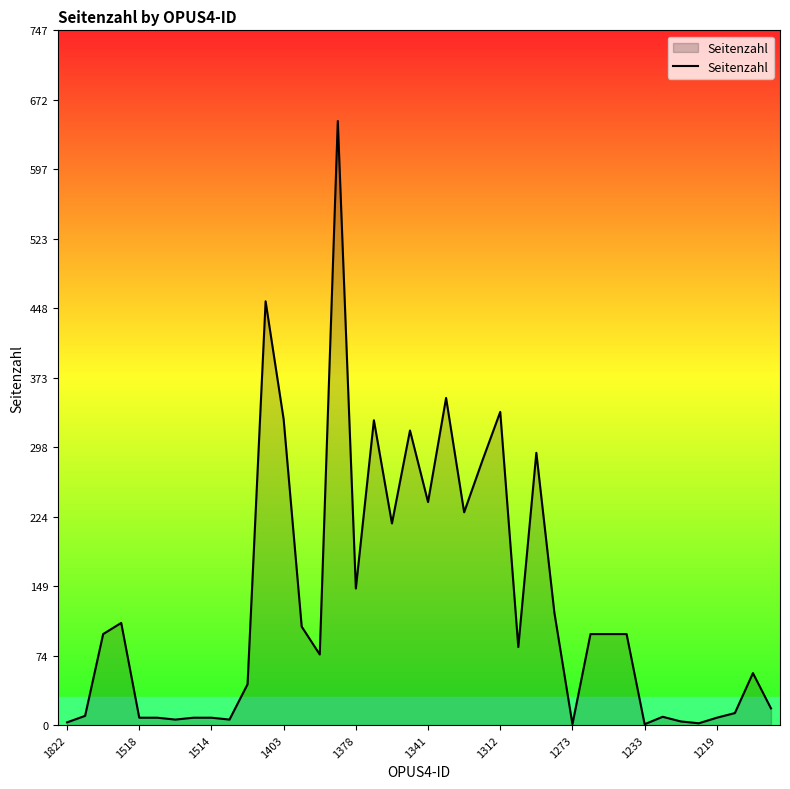

What is the maximum value shown in the chart?

650